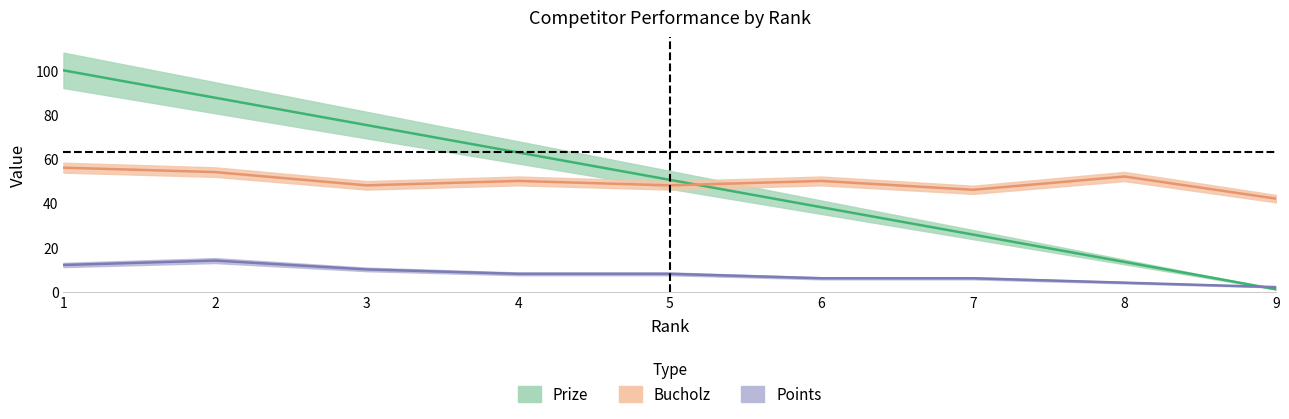

At which category is the sum across all series the highest?

1